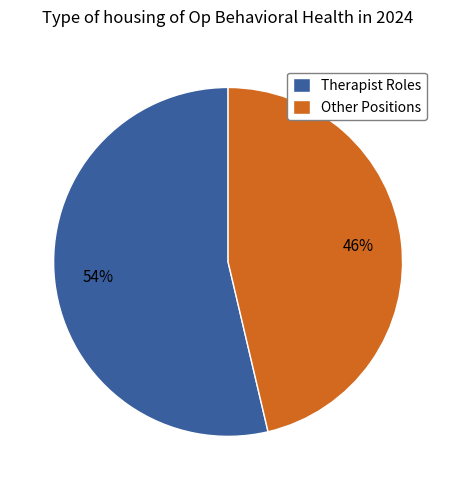

True or false: Therapist Roles accounts for 54% of the total.

True